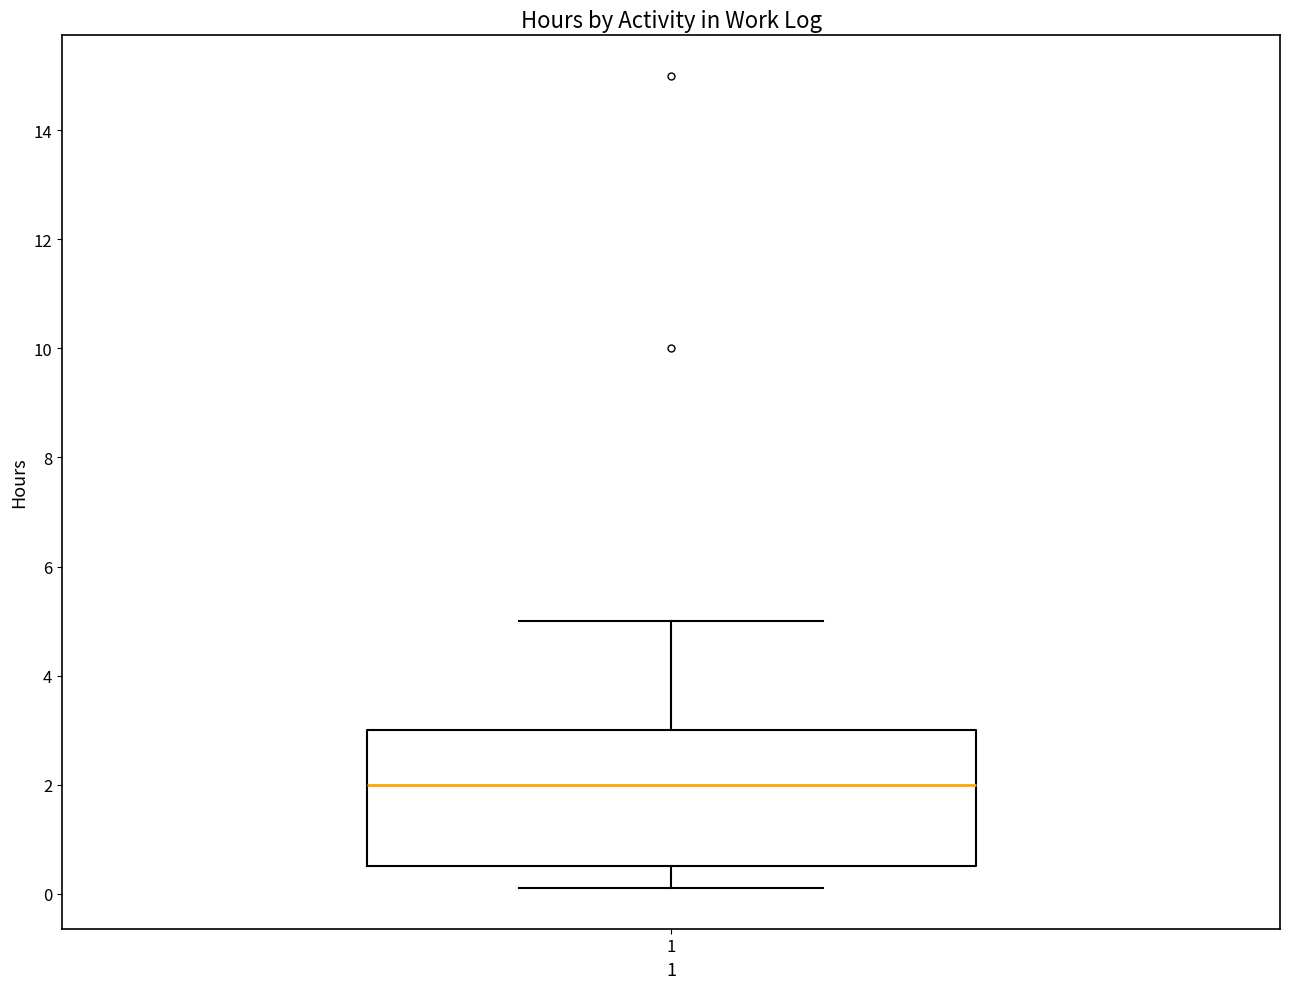

Read this box plot against the y-axis: the position of the median line, the range covered by the box, and the ends of both whiskers. The values are not printed on the chart, so give them approximately, as read against the axis.

median 2.0, box 0.6 to 3.0, whiskers 0.2 to 5.0